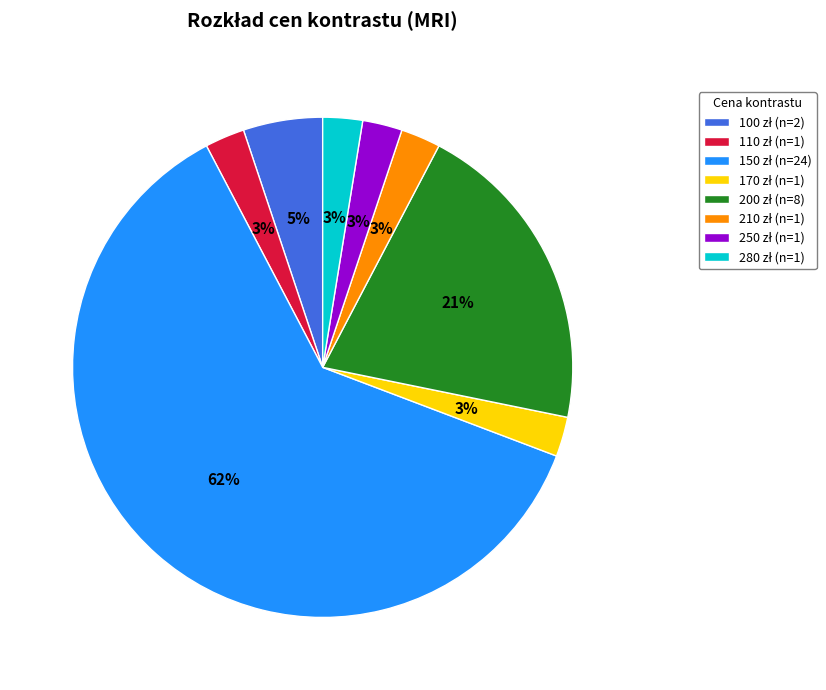

Is there a majority slice in this chart?

Yes